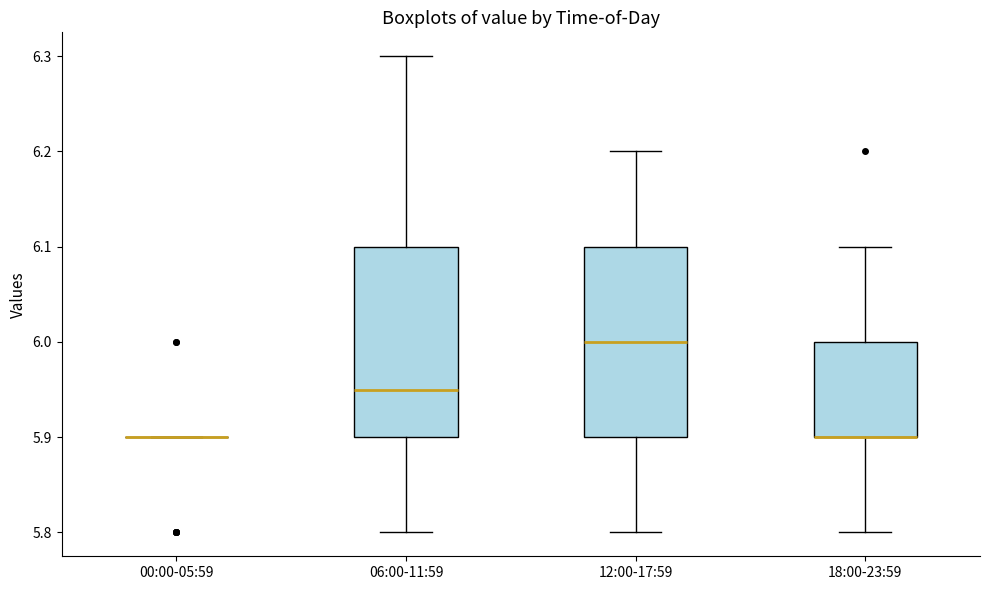

Reading left to right, transcribe this box plot: for each box, give where its median line is, the range the box spans, and where its two whiskers end, as read against the y-axis. The values are not printed on the chart, so give them approximately, as read against the axis.

00:00-05:59: box collapsed to a line at 5.90, whiskers 5.90 to 5.90
06:00-11:59: median 5.95, box 5.90 to 6.10, whiskers 5.80 to 6.30
12:00-17:59: median 6.00, box 5.90 to 6.10, whiskers 5.80 to 6.20
18:00-23:59: median 5.90 (drawn on the box's lower edge), box 5.90 to 6.00, whiskers 5.80 to 6.10